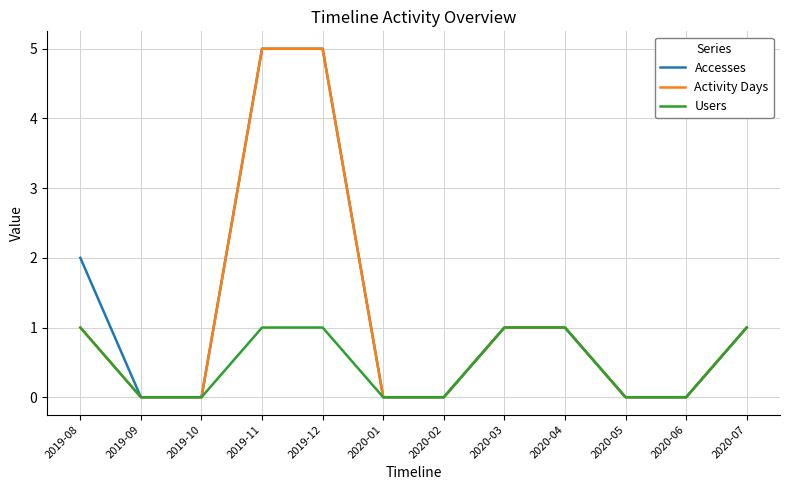

Reading right to left, transcribe all the data shown in this chart.

Accesses: 1	0	0	1	1	0	0	5	5	0	0	2
Activity Days: 1	0	0	1	1	0	0	5	5	0	0	1
Users: 1	0	0	1	1	0	0	1	1	0	0	1